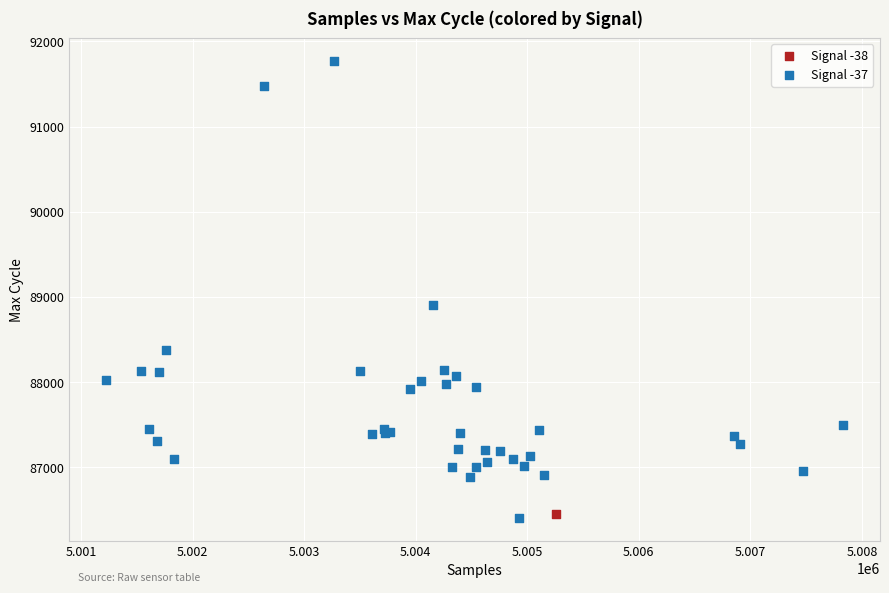

What are all the series names shown in the legend?

Signal -38, Signal -37